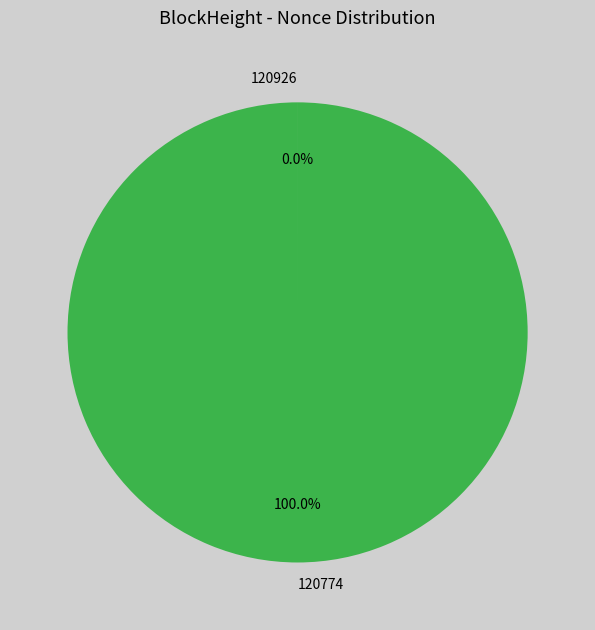

Which category has the biggest portion of the pie?

120774